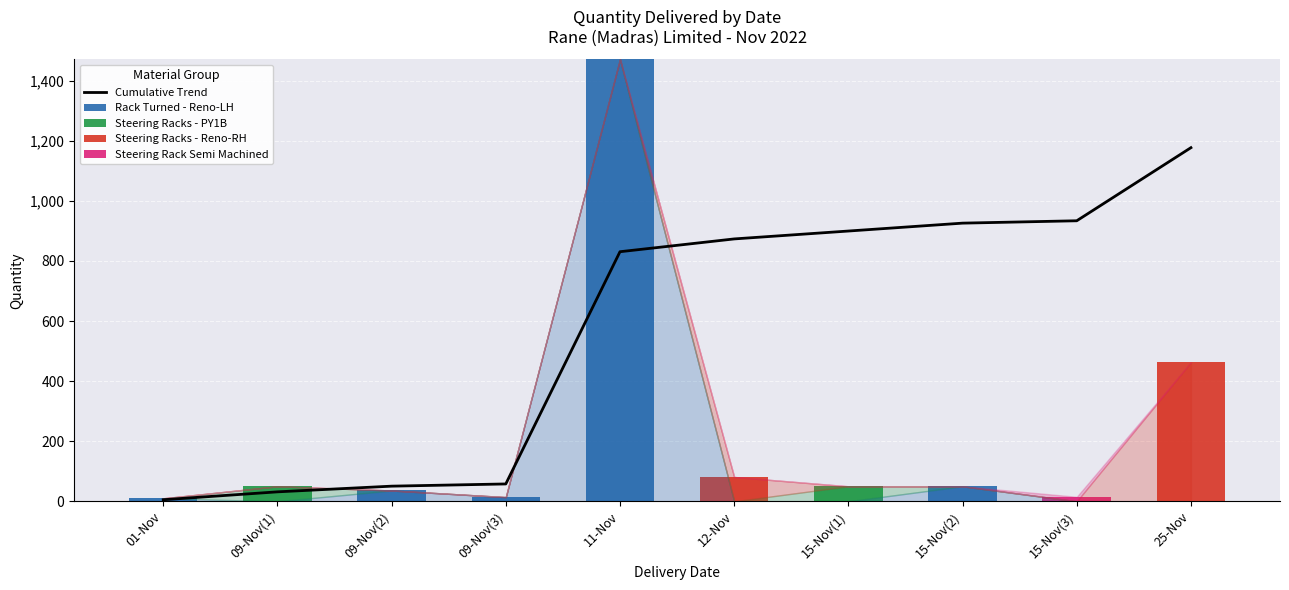

What is the difference between the maximum and minimum values in the Steering Racks - Reno-RH series?

463.0